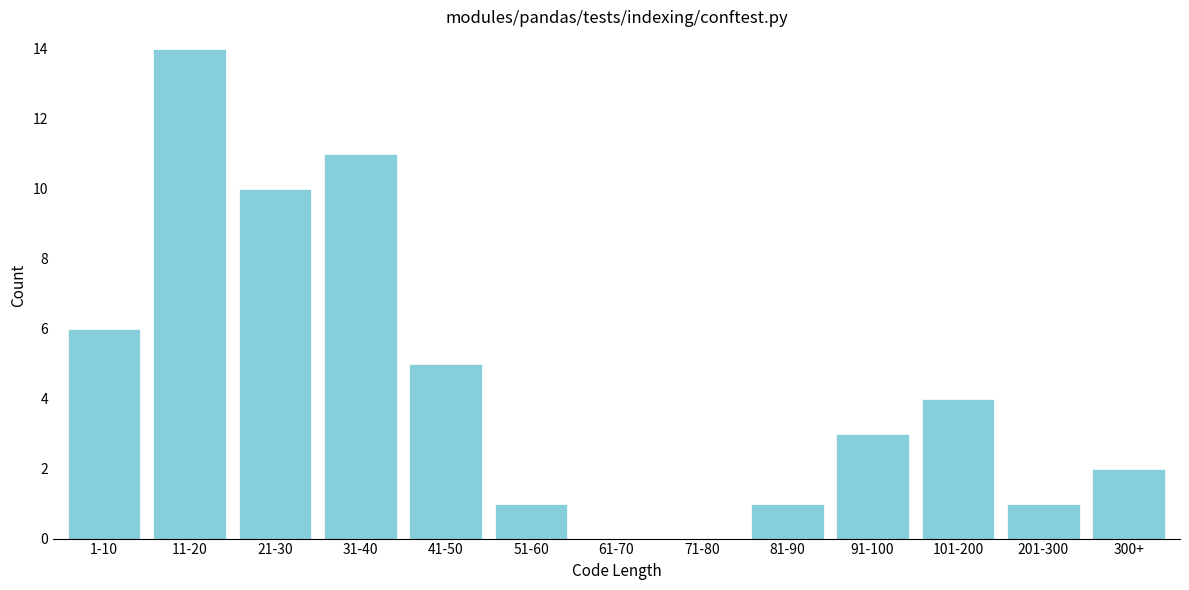

Reading left to right, what are all the values shown in this chart?

1-10=6	11-20=14	21-30=10	31-40=11	41-50=5	51-60=1	61-70=0	71-80=0	81-90=1	91-100=3	101-200=4	201-300=1	300+=2